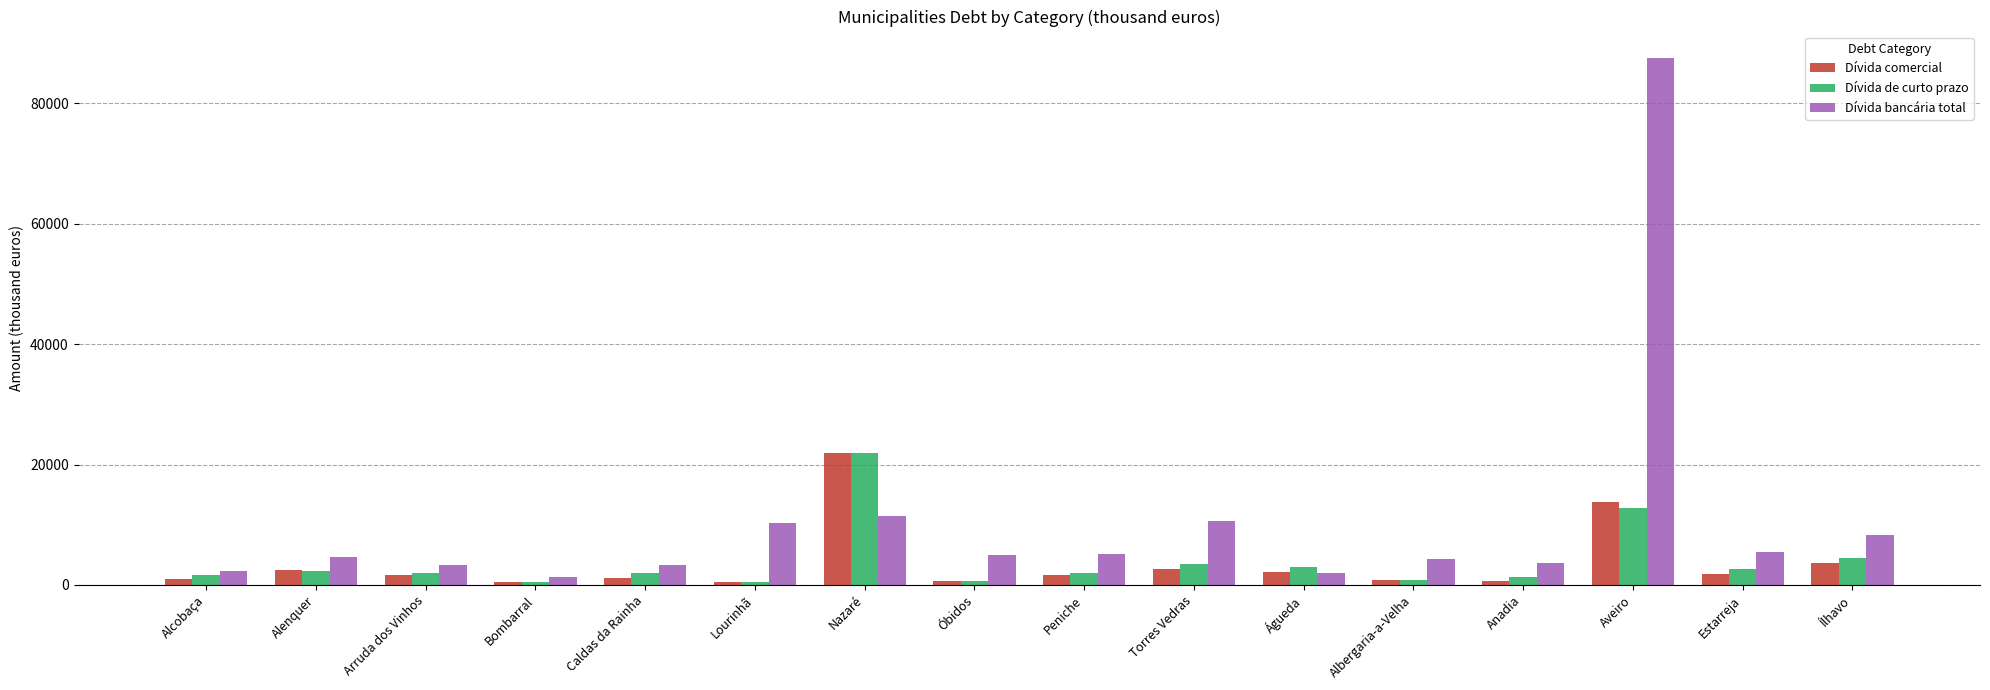

True or false: Dívida comercial has a value of 645 at Óbidos.

True